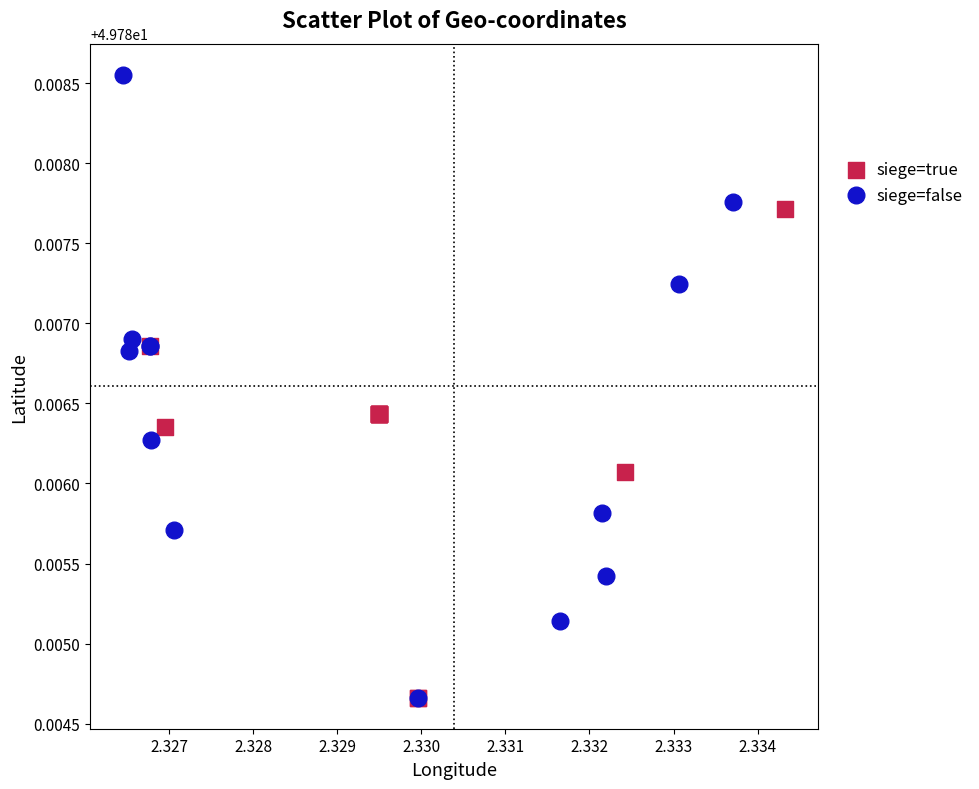

Which series has the widest spread of Y values?

siege=false